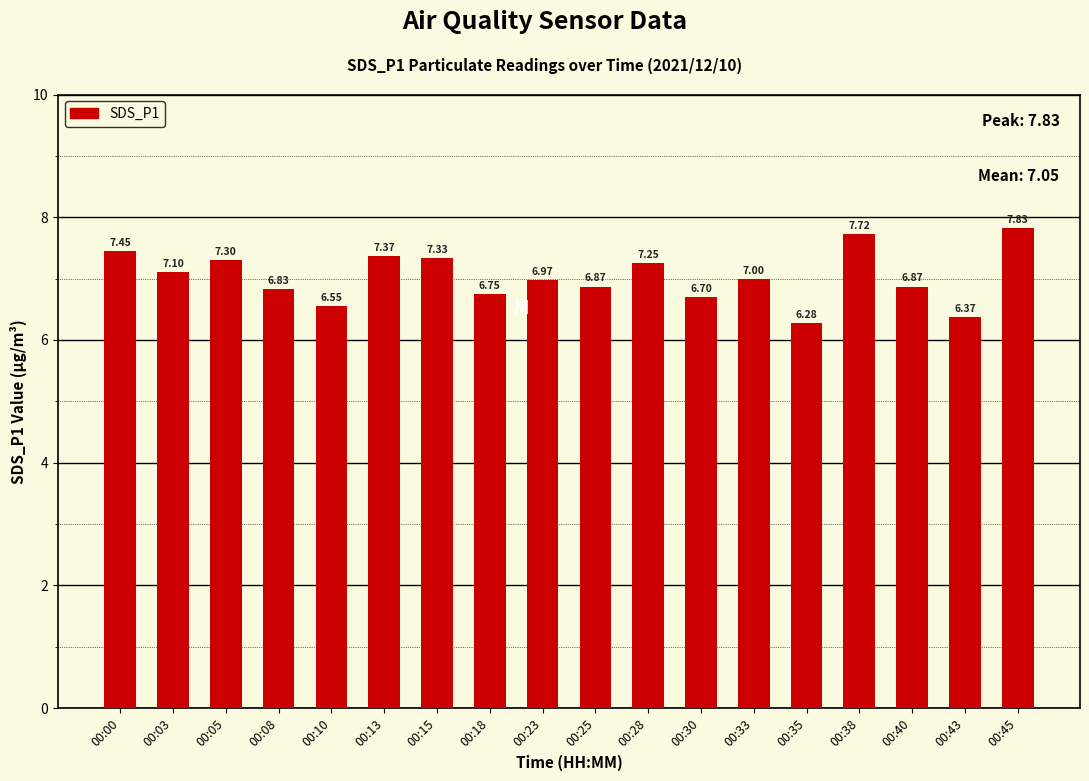

The chart shows a value of 2.2 at 00:08. True or false?

False